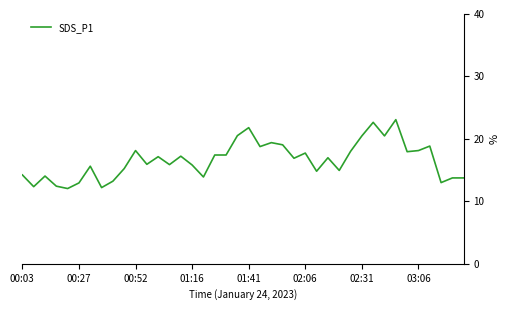

What is the maximum value shown in the chart?

23.1